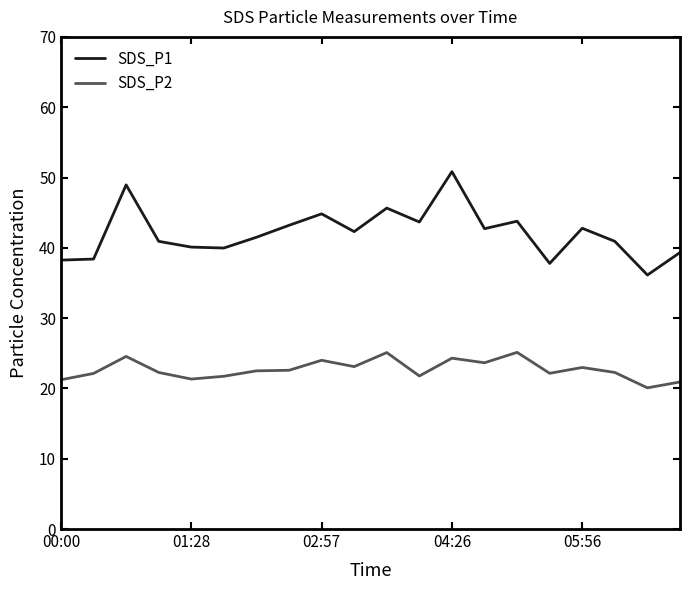

Which series has the widest spread of values?

SDS_P1